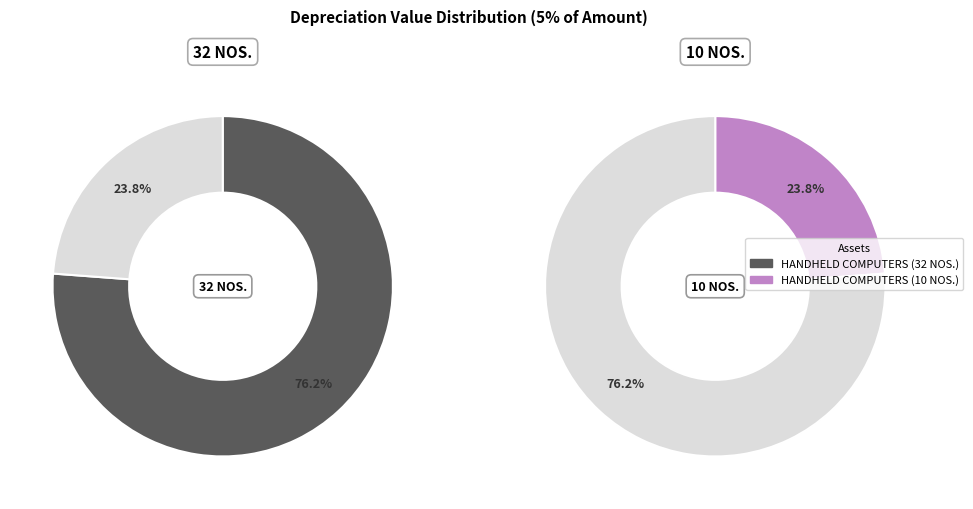

What percentage is the HANDHELD COMPUTERS (32 NOS.) slice, to the nearest percent?

76%